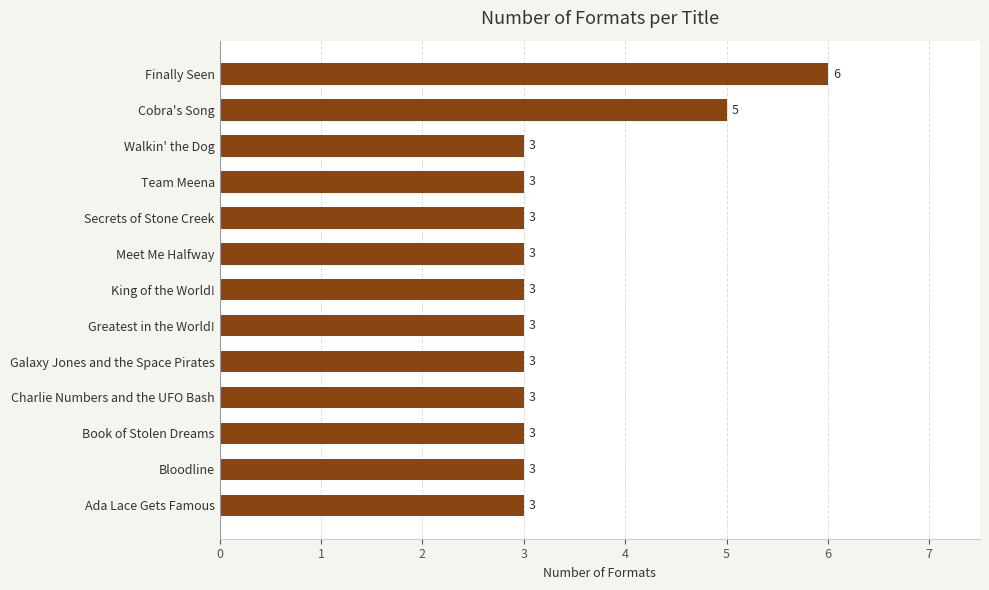

True or false: the data shows 3 at Meet Me Halfway.

True